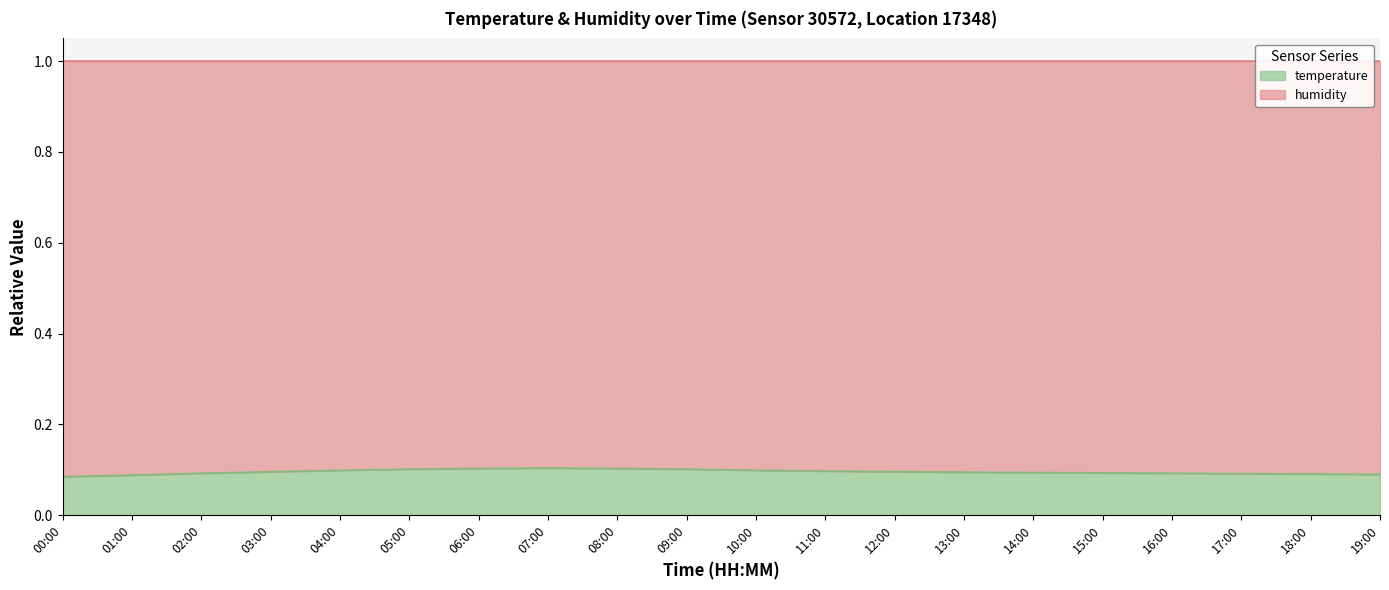

What is the sum of the values at 05:00 and 03:00?

0.2